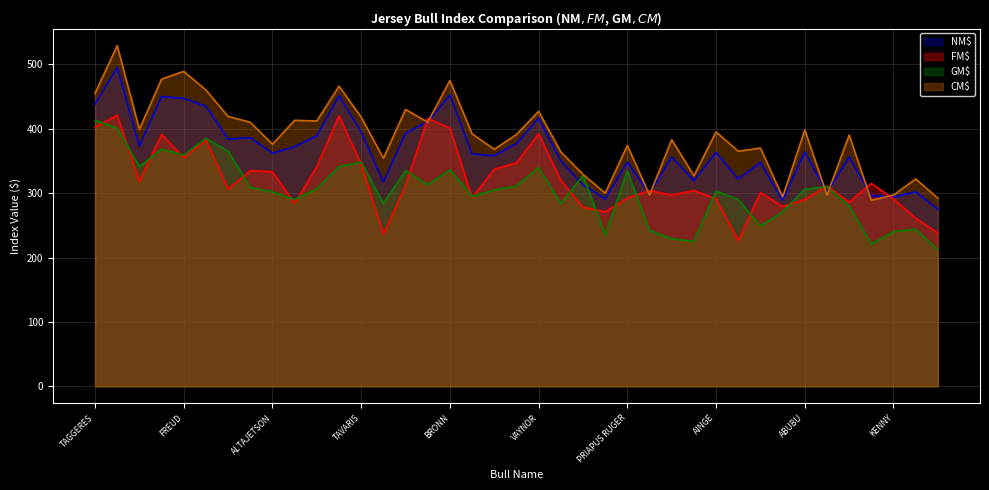

Does the chart display data point markers on the line(s)?

No